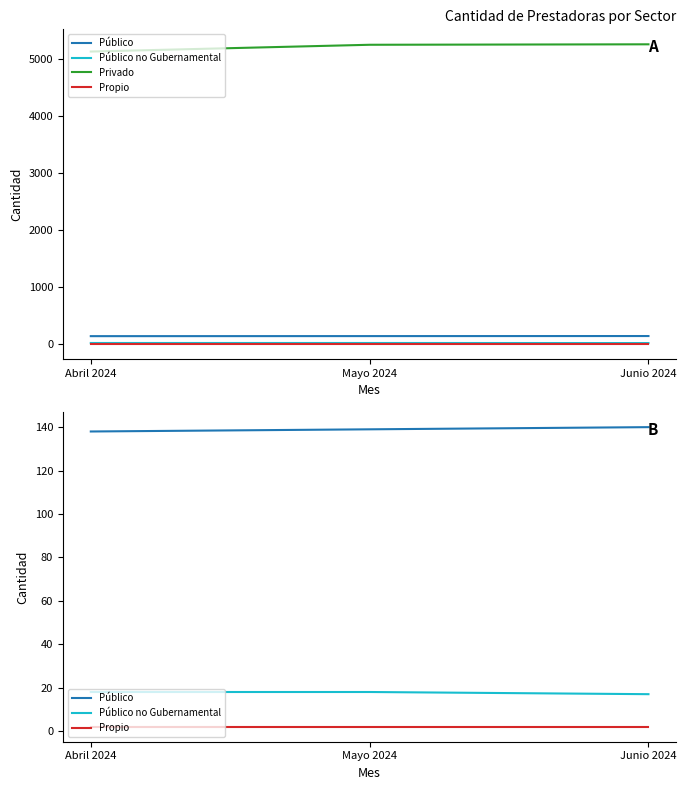

Which series has the largest range (max minus min)?

Privado